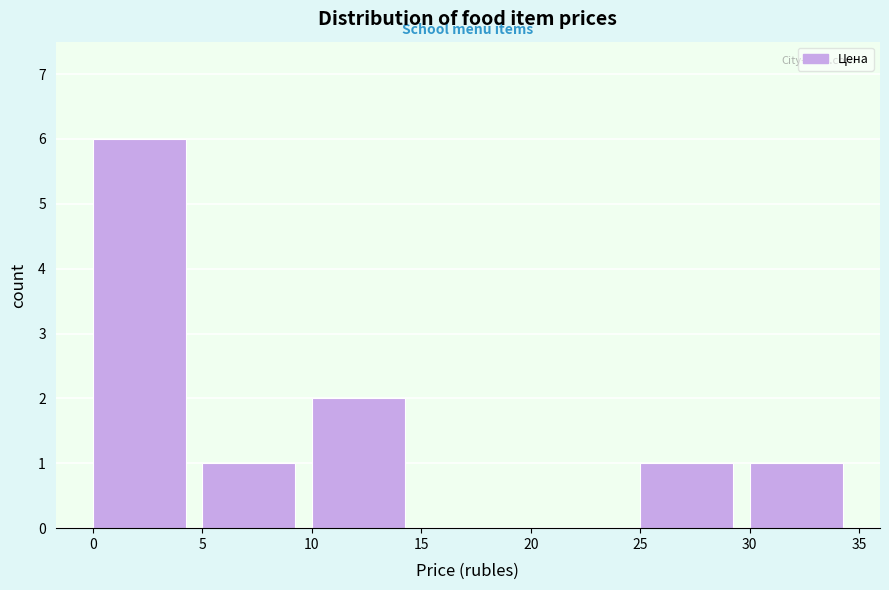

How tall is the bar that spans 0 to 5 on the x-axis? The values are not printed on the chart, so give them approximately, as read against the axis.

6